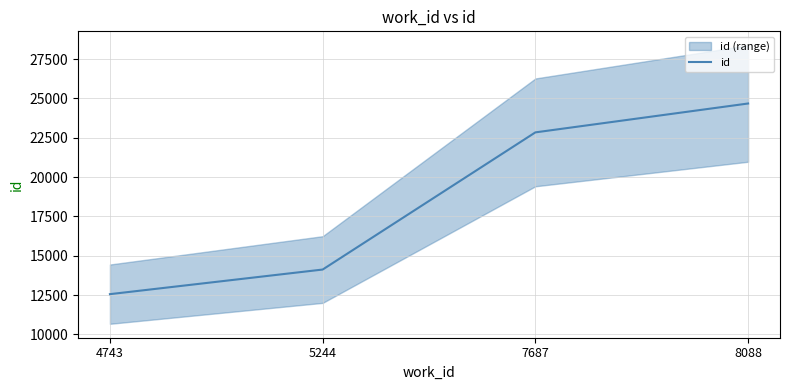

What is the difference between the maximum and second lowest values?

10552